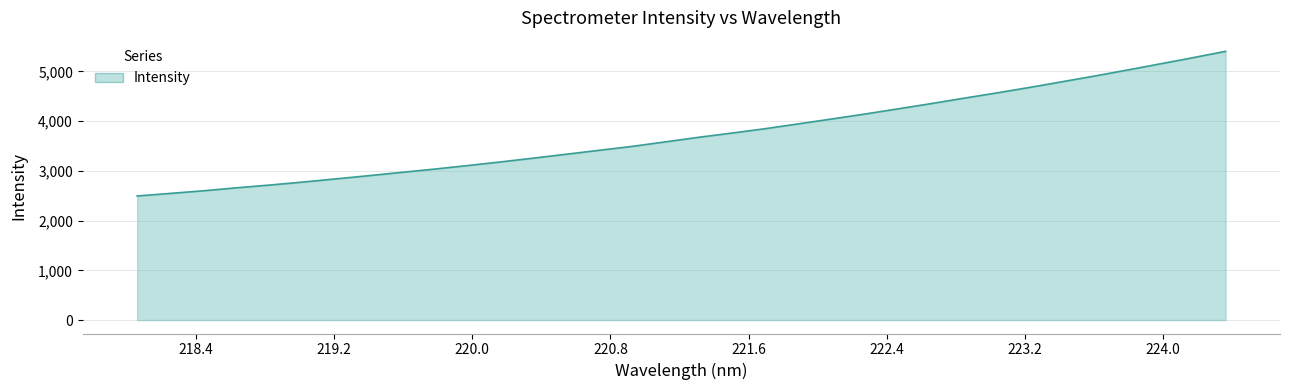

What is the difference between the maximum and minimum values?

2909.3